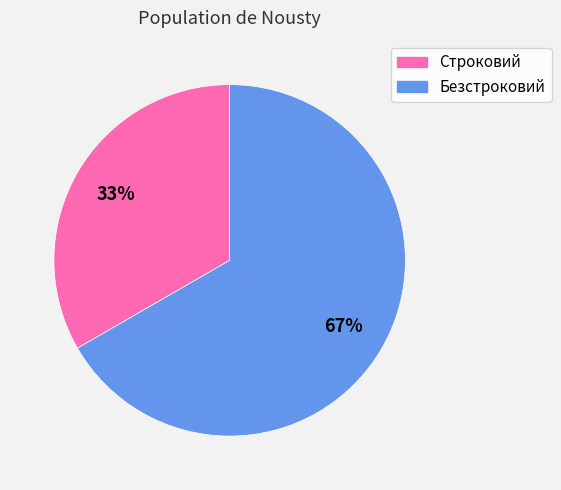

Count the number of slices in the pie.

2